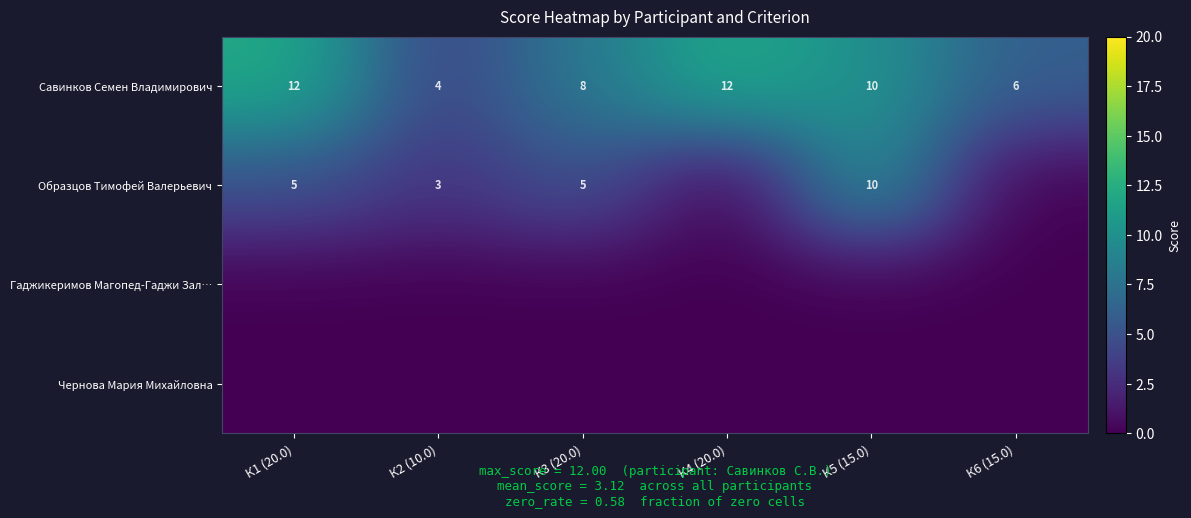

At which label does Савинков Семен Владимирович first exceed 10?

К1 (20.0)